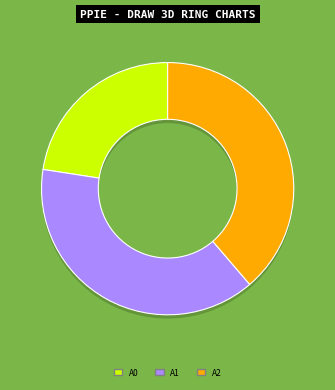

Combined, do Камлок Е-400 CamLock алюминий 4" and Камлок С-400 CamLock алюминий 4" account for over 50%?

Yes